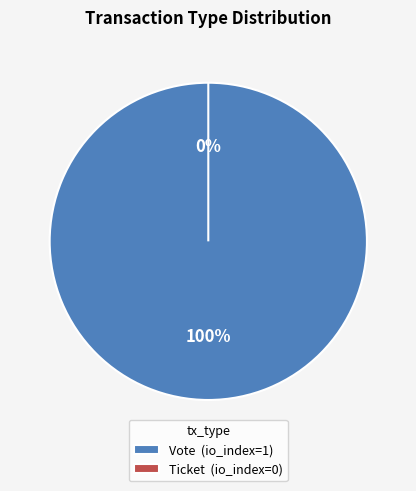

To the nearest percent, what portion does Vote represent?

100%